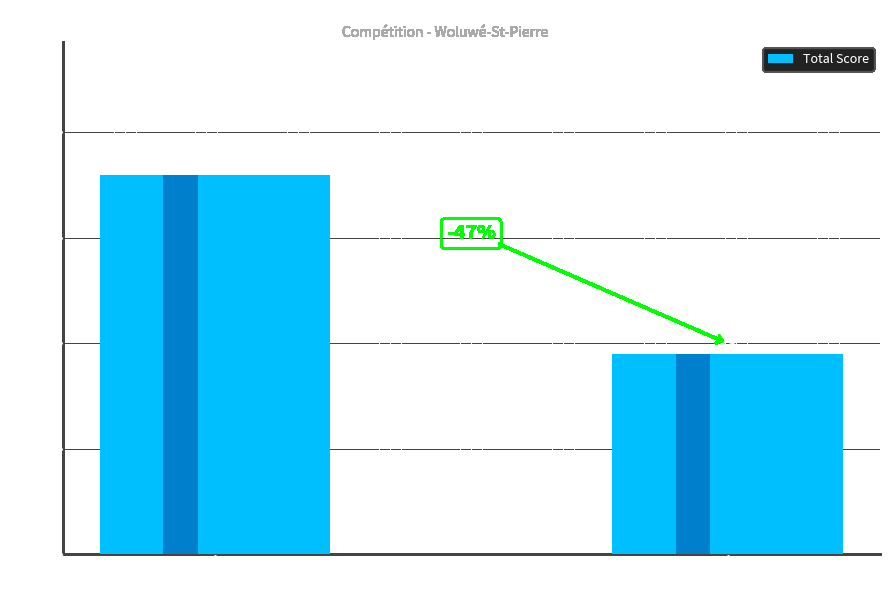

Reading left to right, transcribe all the data shown in this chart.

180	95